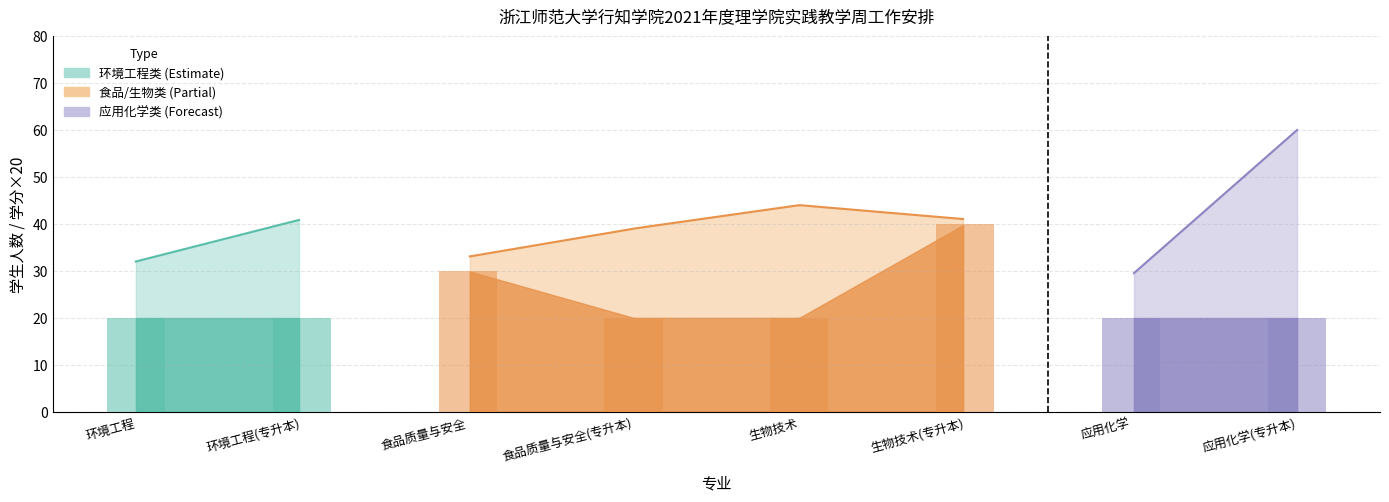

What is the sum of the values at 生物技术(专升本) and 食品质量与安全(专升本)?

60